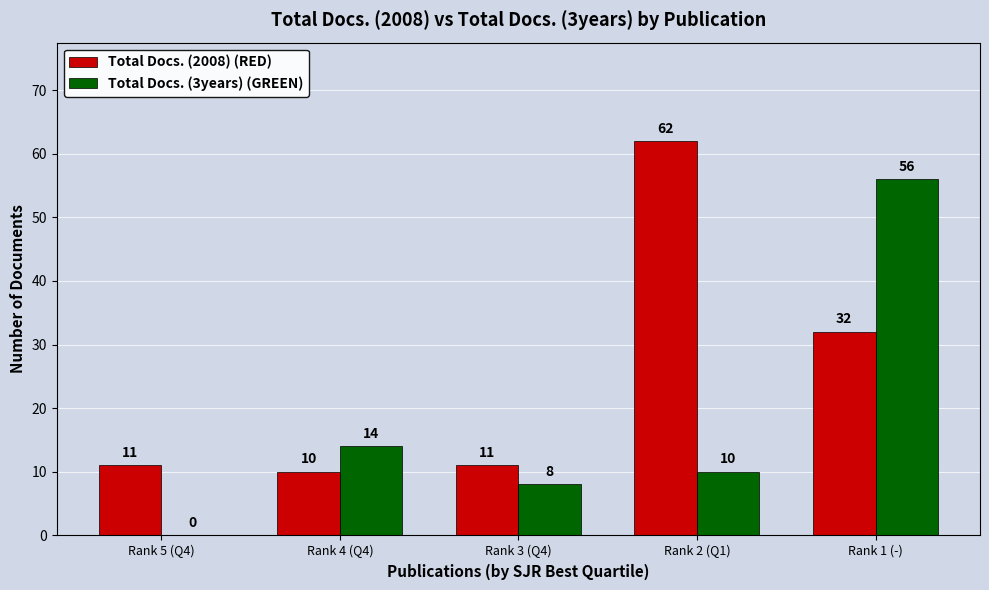

What are all the series names shown in the legend?

Total Docs. (2008) (RED), Total Docs. (3years) (GREEN)